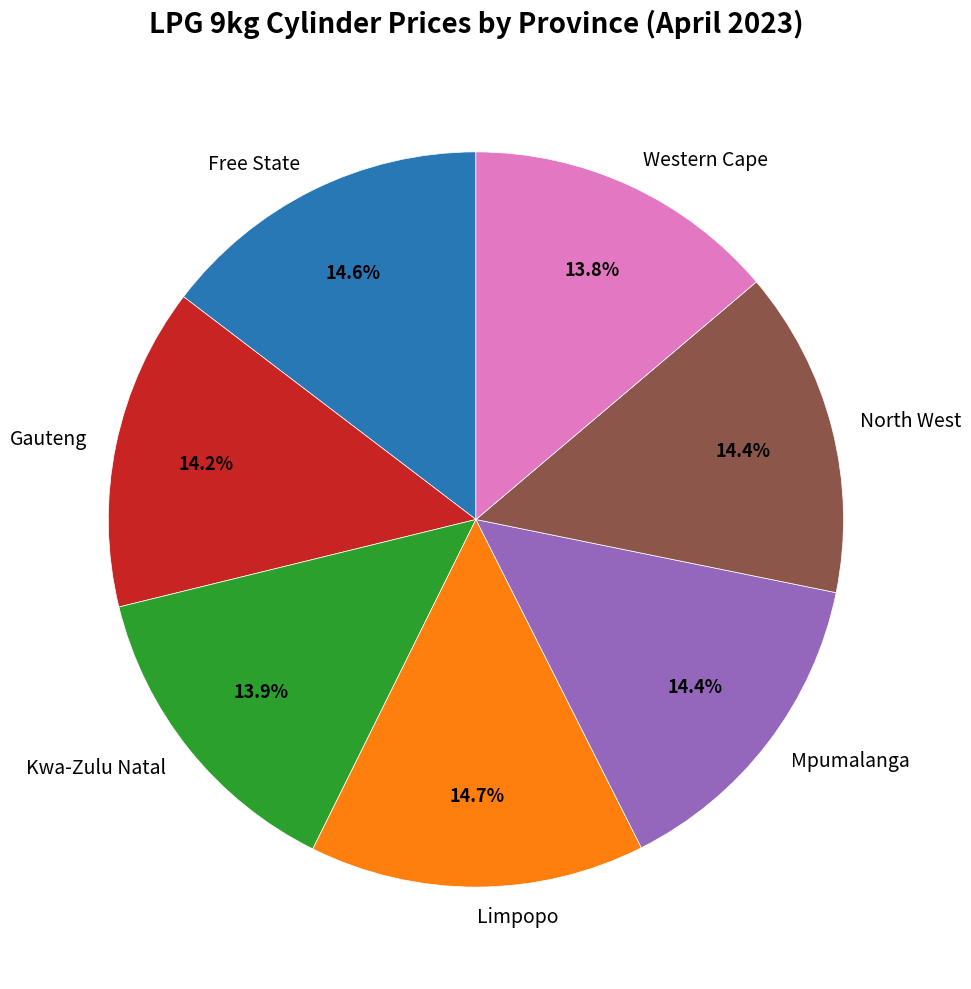

What percentage is NOT represented by Gauteng?

85.8%